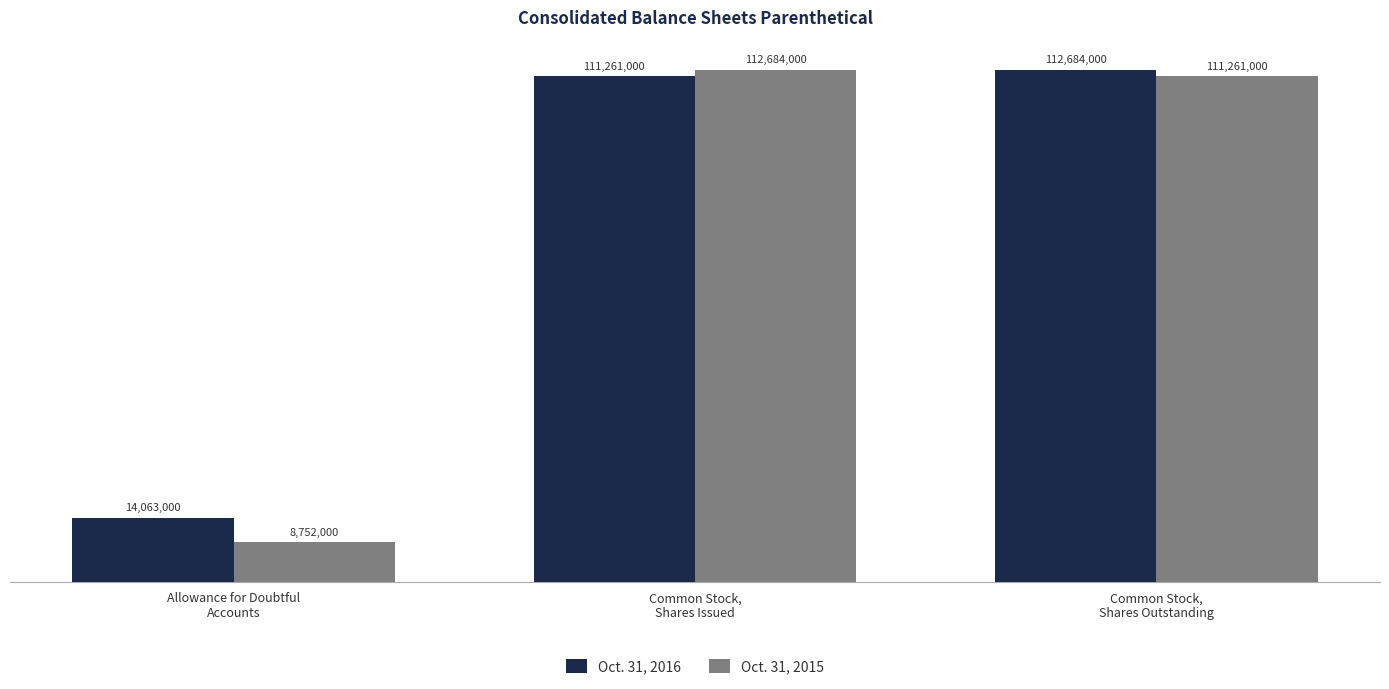

What are all the series names shown in the legend?

Oct. 31, 2016, Oct. 31, 2015